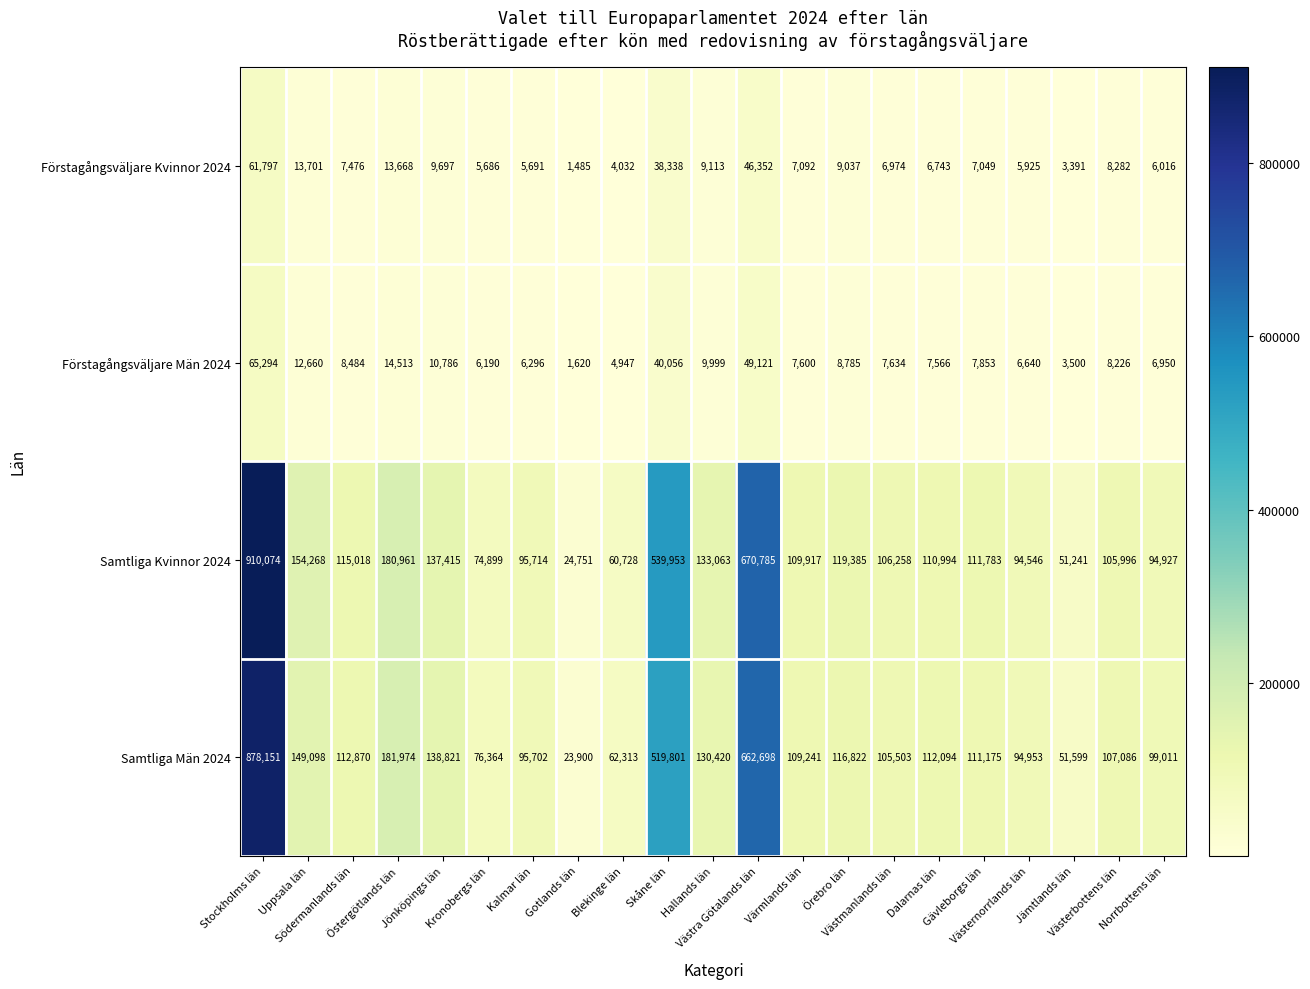

How many distinct data groups are displayed?

4